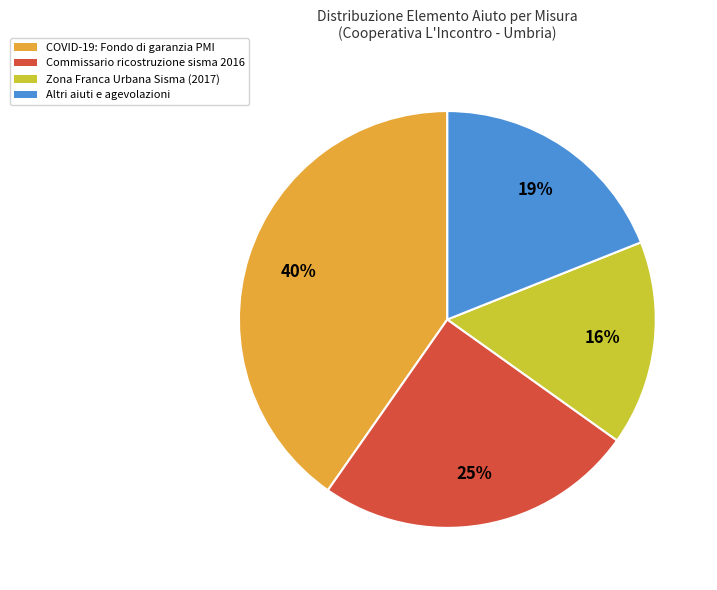

Is the sum of Zona Franca Urbana Sisma (2017) and COVID-19: Fondo di garanzia PMI greater than half?

Yes